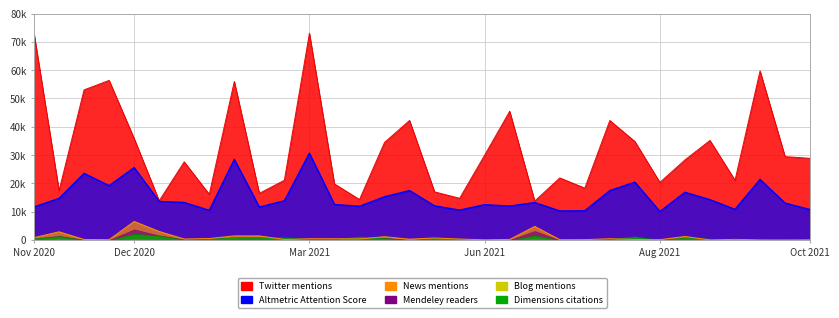

Does the chart display data point markers on the line(s)?

No